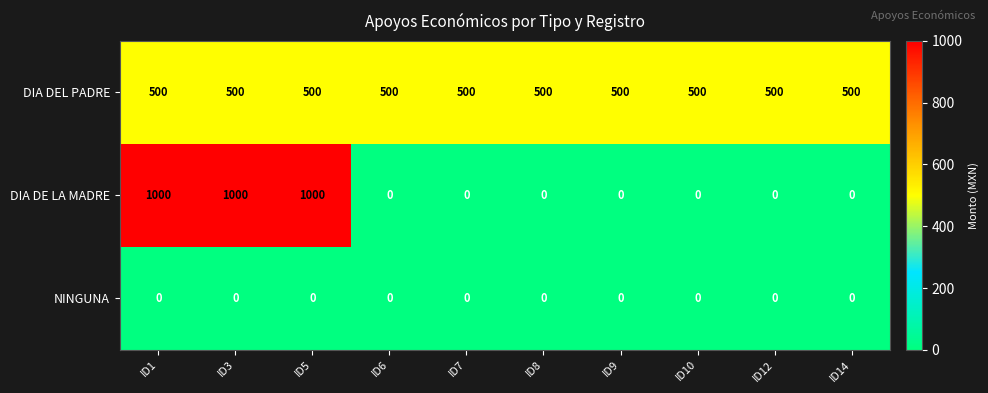

What is the spread (max minus min) of values at ID14?

500